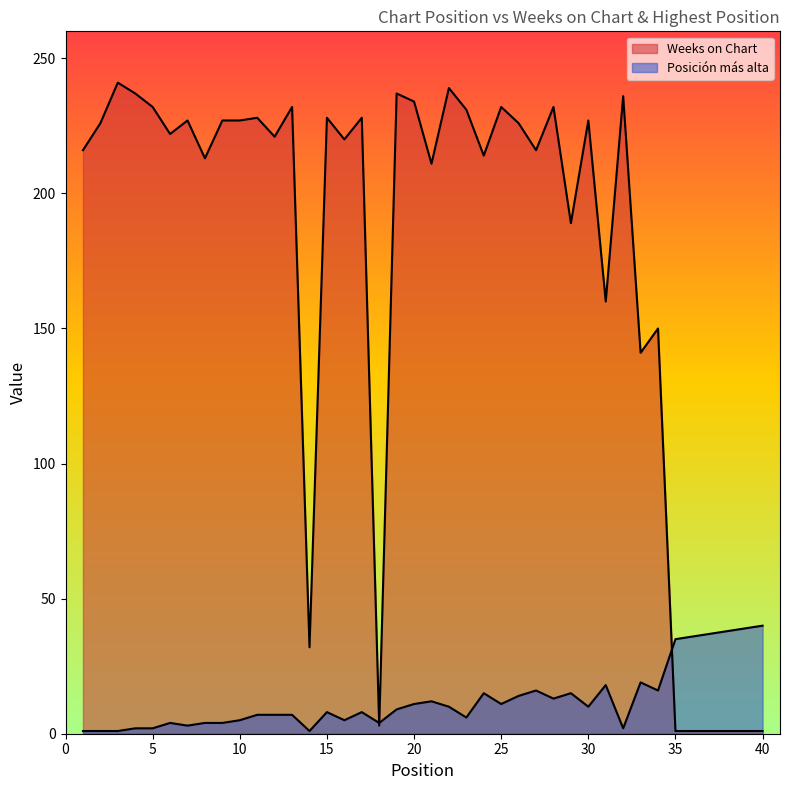

What is the average value of the Posición más alta series?

12